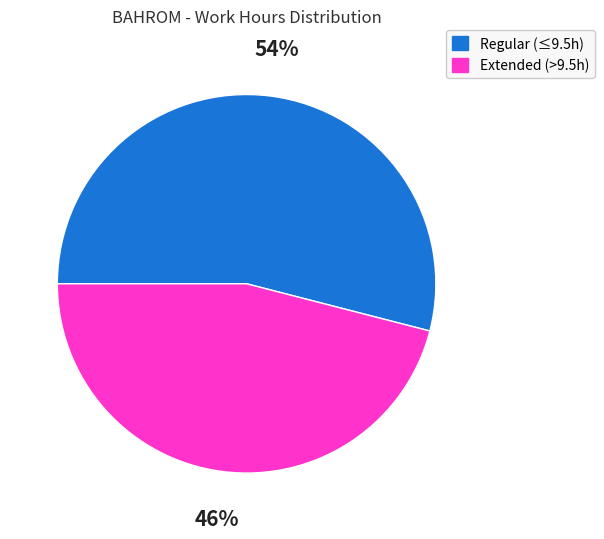

To the nearest percent, what is the difference between the largest and smallest slice percentages?

8%